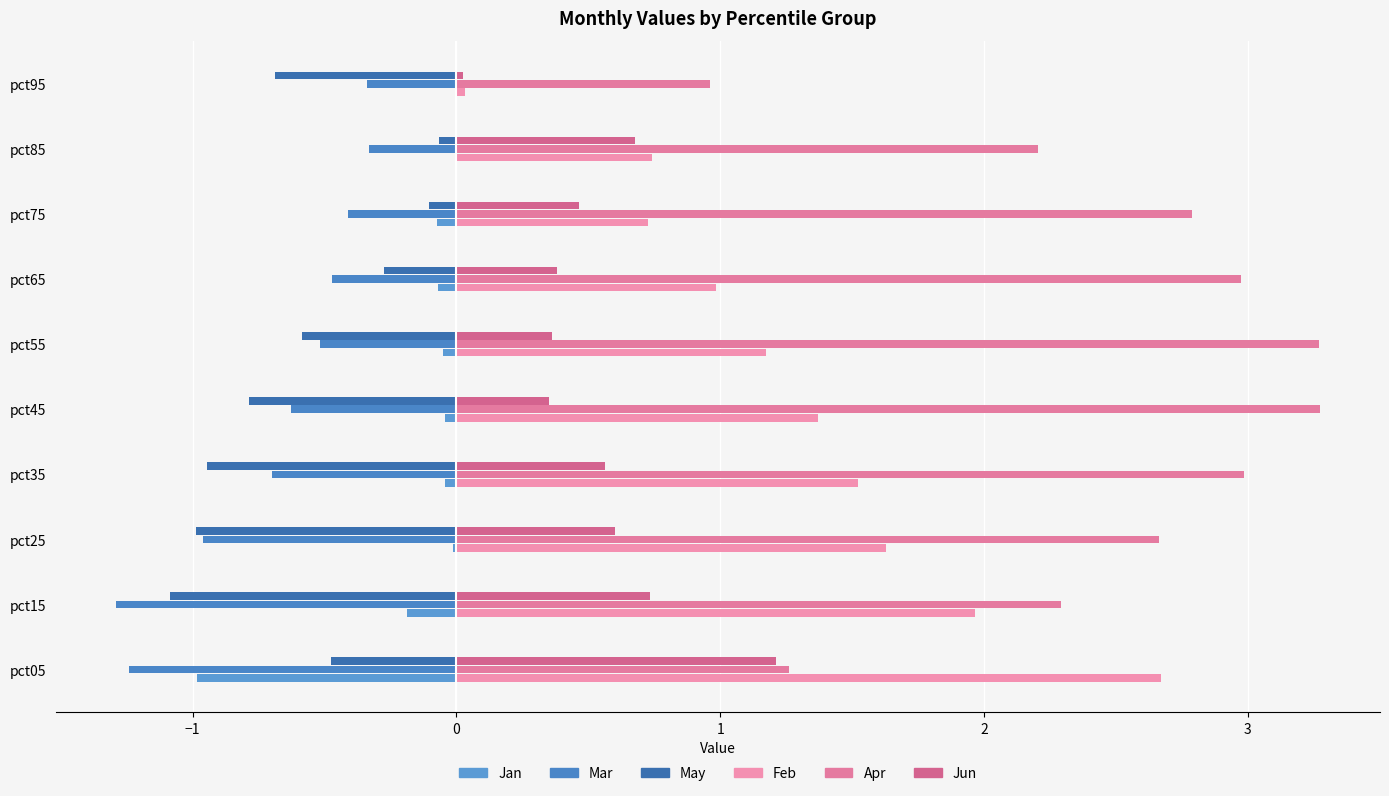

How many series are shown in this chart?

6